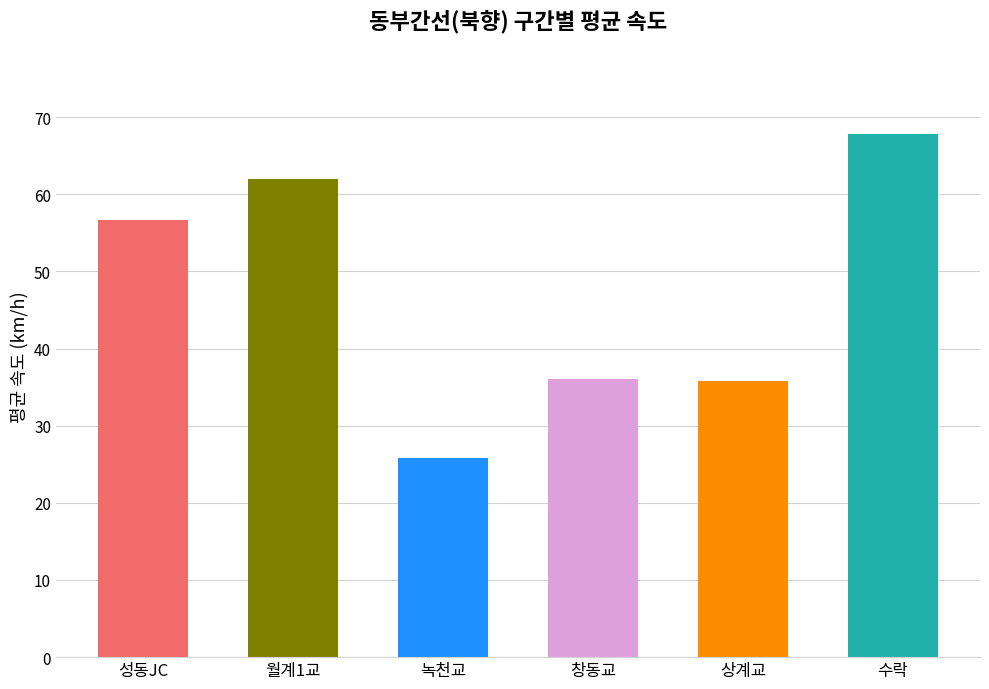

What is the label of the 1st bar from the left?

성동JC